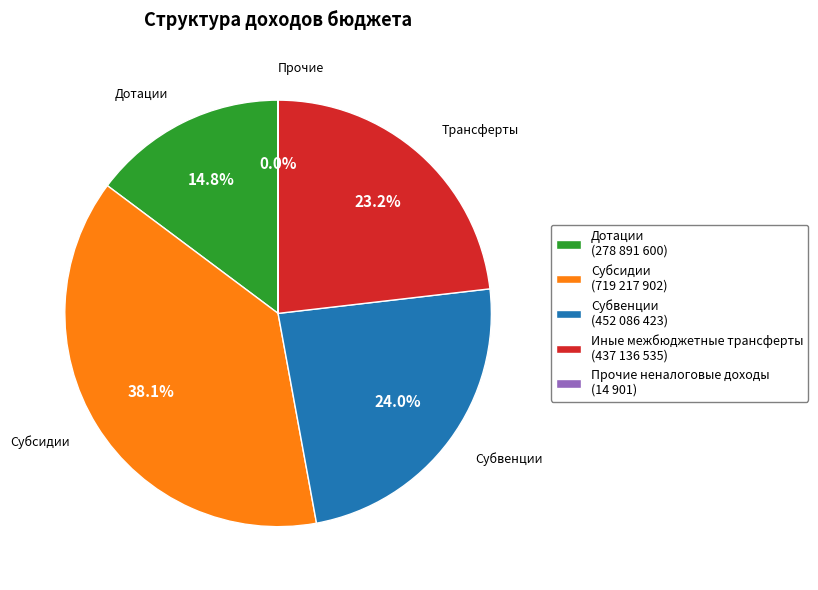

To the nearest percent, what is the difference between the Дотации and Субвенции slice percentages?

9%